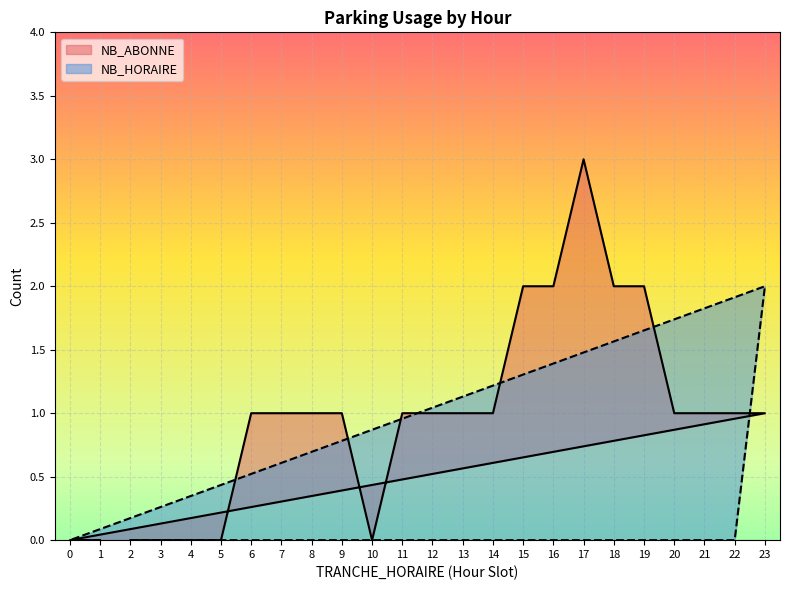

At 18, list the series in order from largest to smallest.

NB_ABONNE, NB_HORAIRE